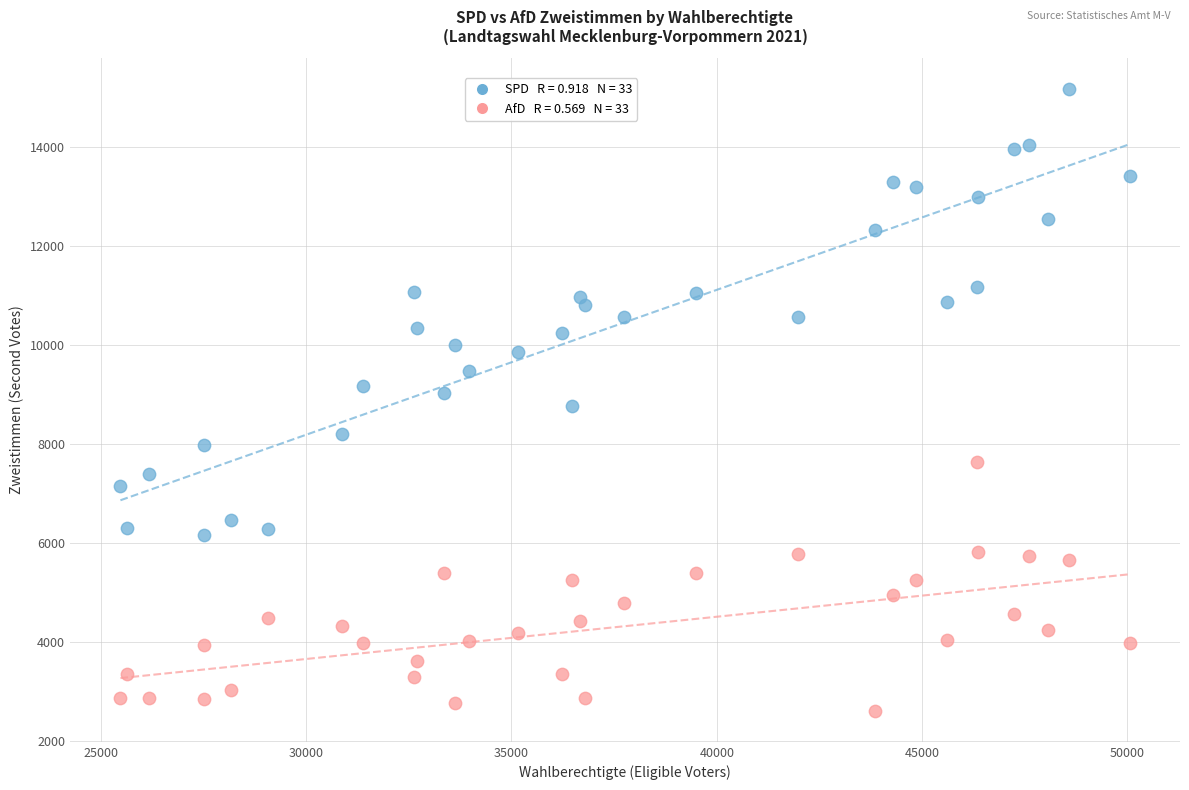

Across all data points, what is the range of Y values (max minus min)?

12571